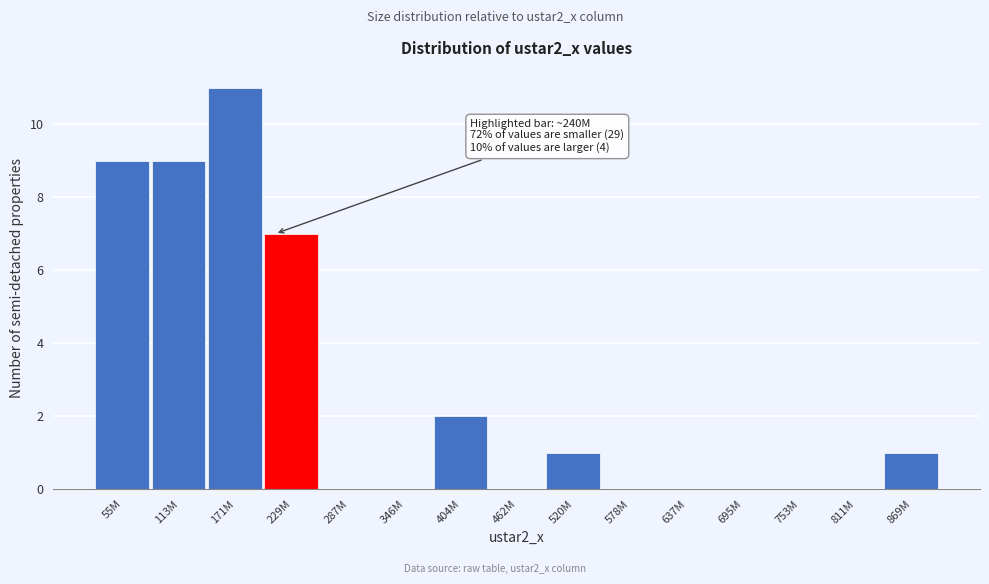

Reading right to left, extract all data points from this chart.

869M=1	811M=0	753M=0	695M=0	637M=0	578M=0	520M=1	462M=0	404M=2	346M=0	287M=0	229M=7	171M=11	113M=9	55M=9